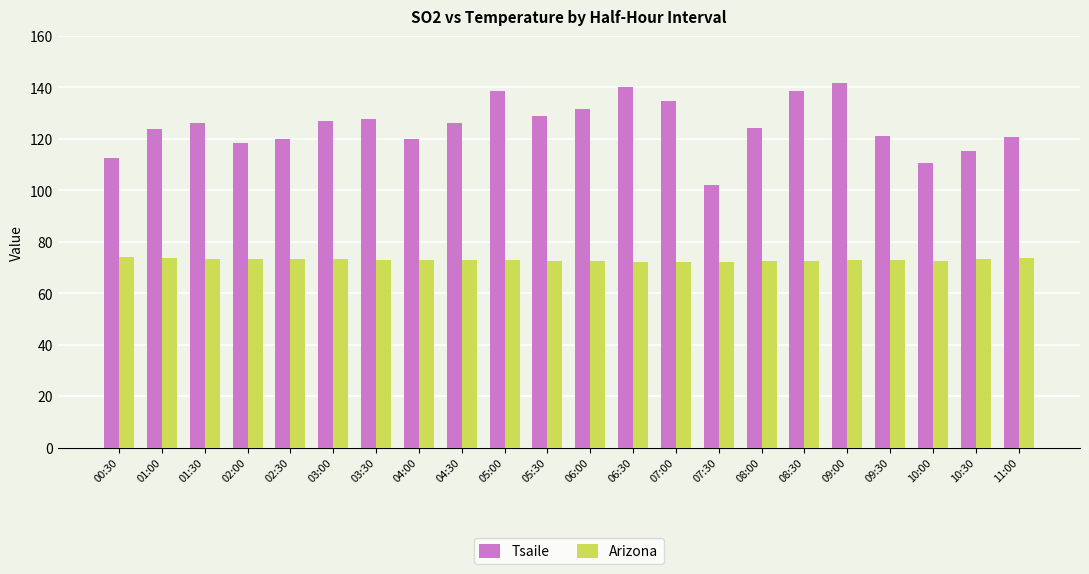

What is the difference between the highest and lowest values at 01:30?

53.0